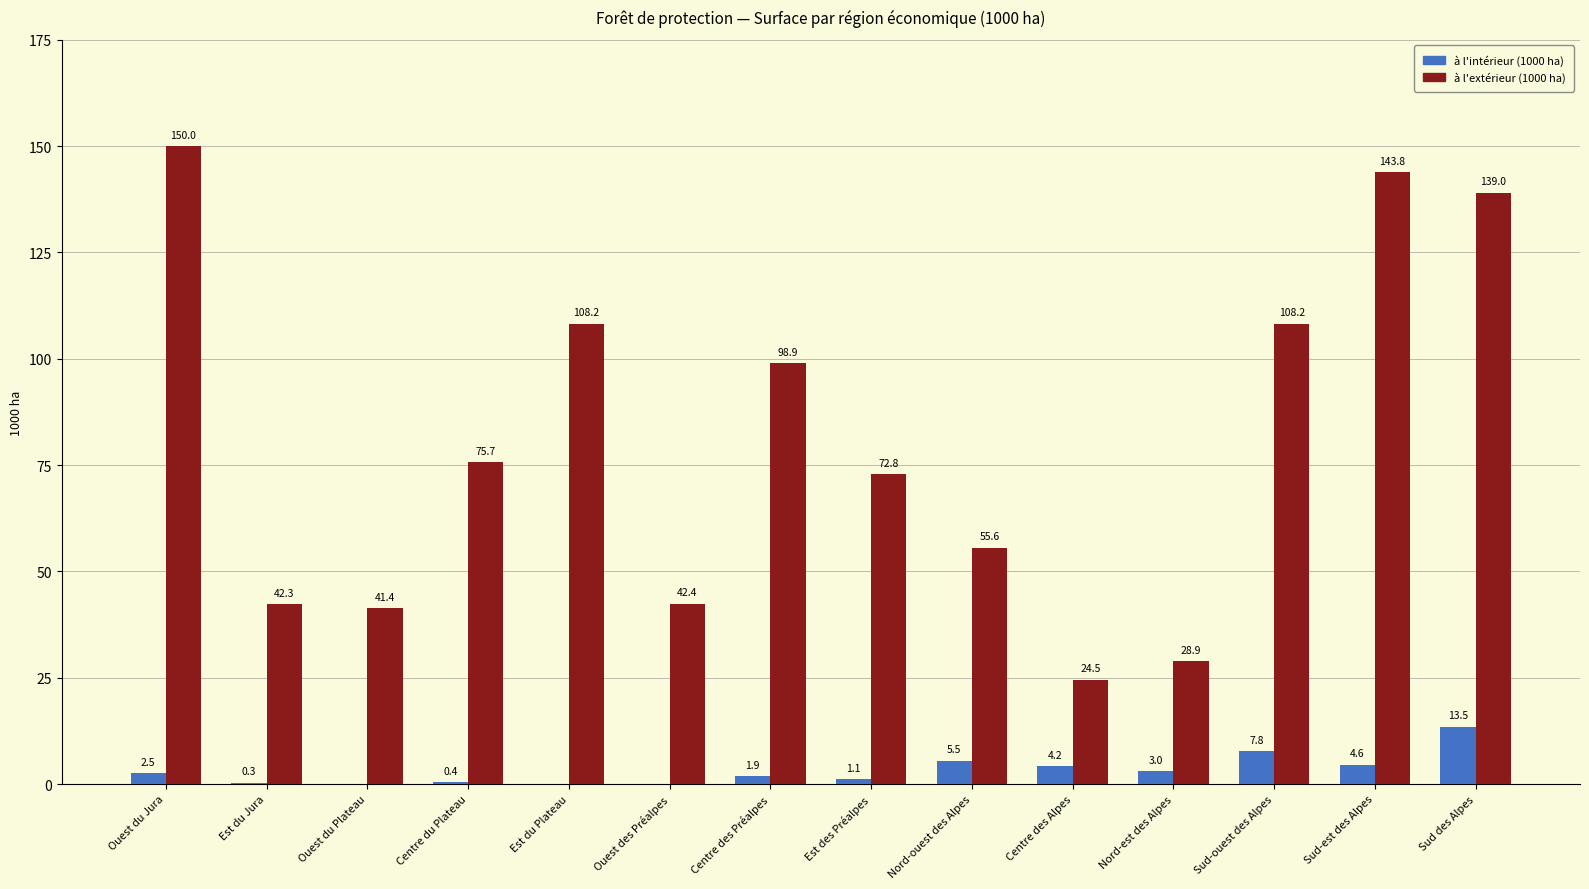

What is the maximum value for à l'intérieur (1000 ha)?

13.5